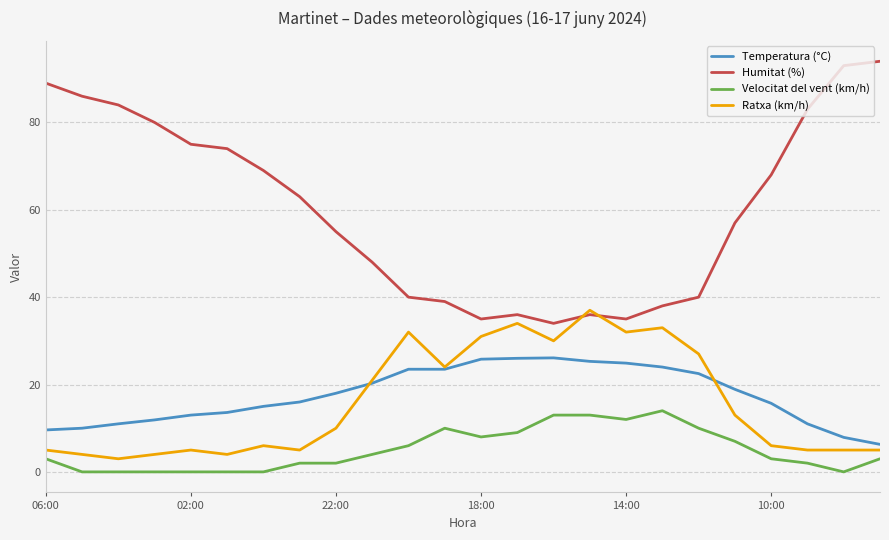

True or false: Velocitat del vent (km/h) and Temperatura (°C) intersect in this chart.

False